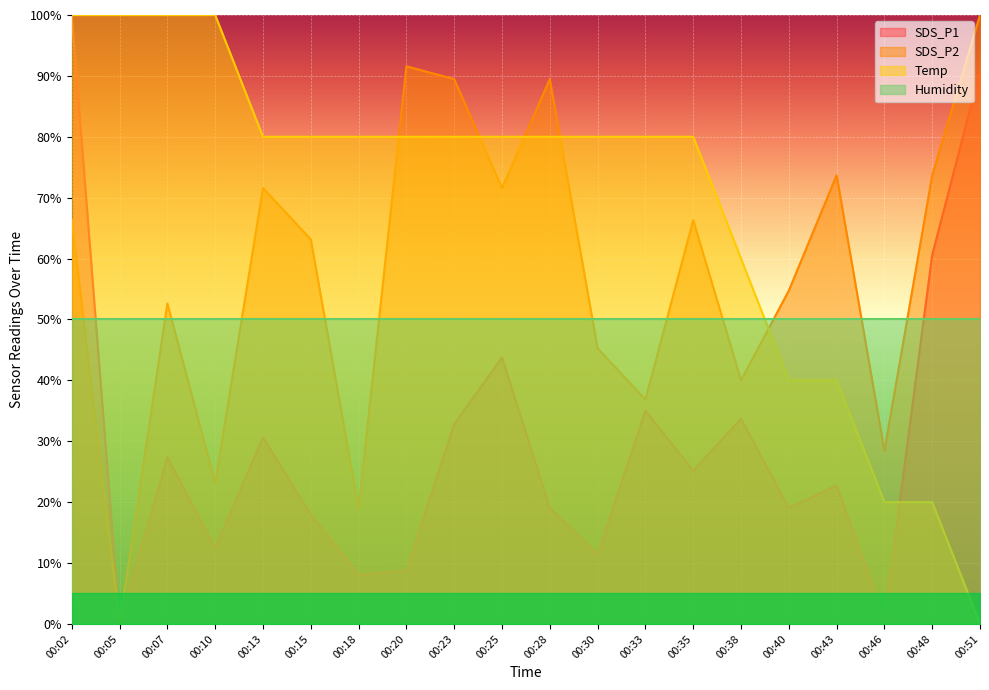

How many intersections are there between SDS_P2 and Temp?

5